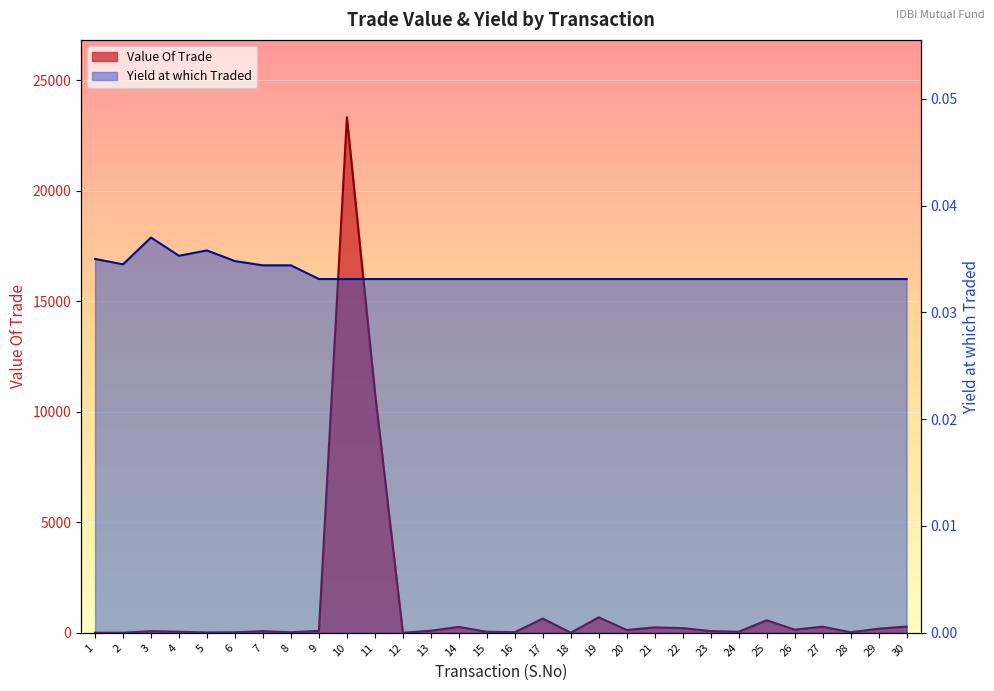

The value of Yield at which Traded at 17 is 0.1. True or false?

False